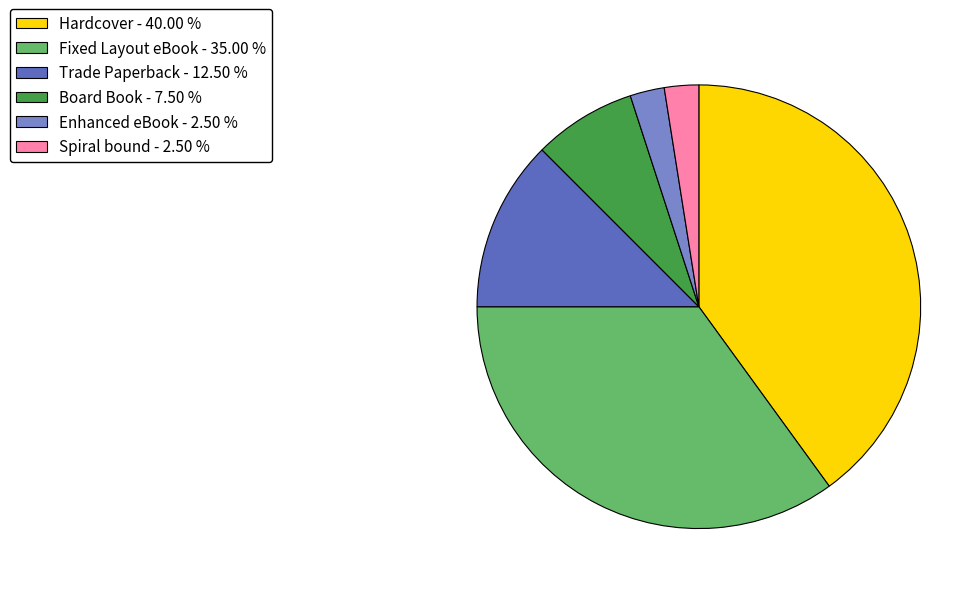

Between Trade Paperback - 12.50 % and Board Book - 7.50 %, which is larger?

Trade Paperback - 12.50 %